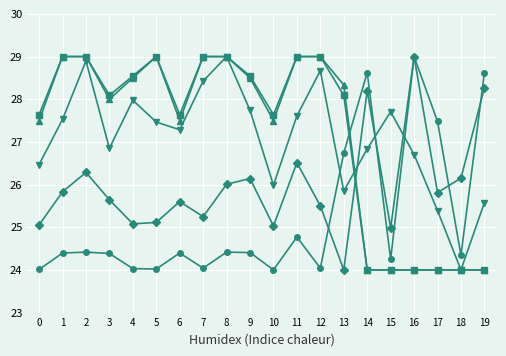

What is the total value across all series at 6?

132.4